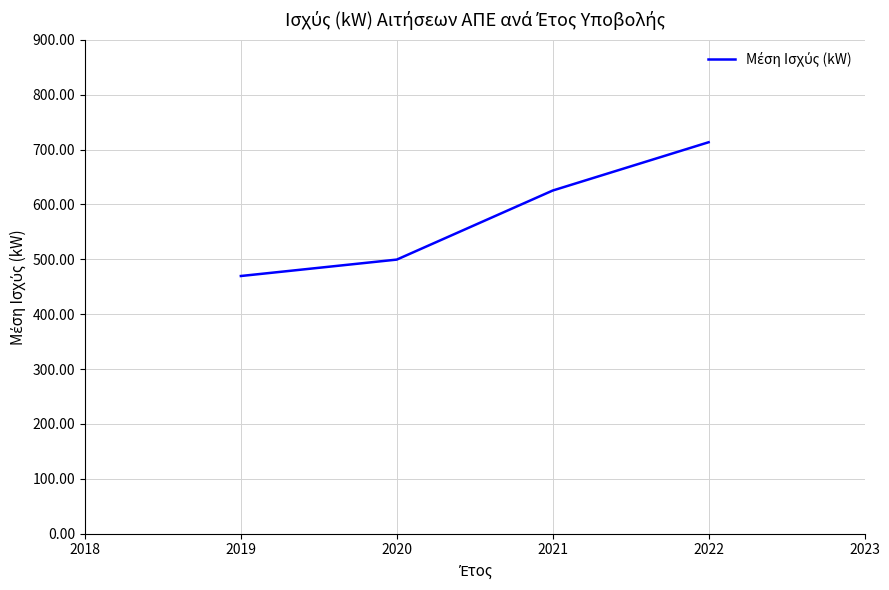

Reading left to right, transcribe all the data shown in this chart.

469.6	499.5	625.3	713.3